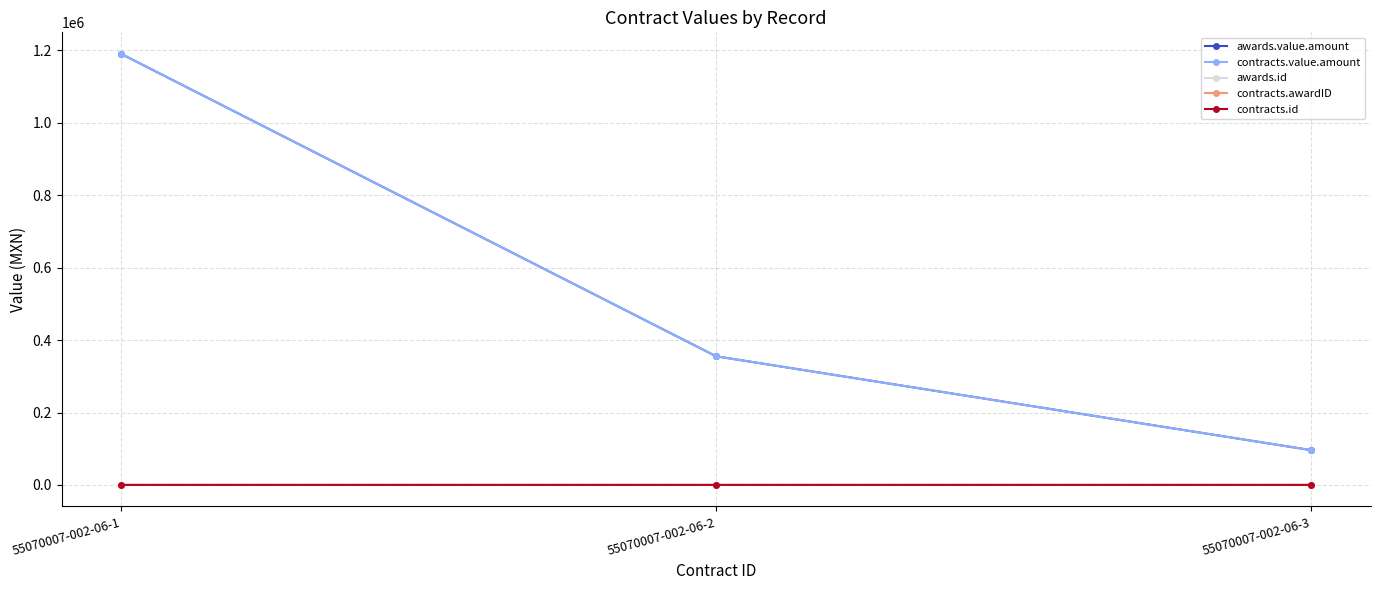

Reading left to right, list all the values displayed in this chart.

awards.value.amount: 1190502.9	355268.9	96129.3
contracts.value.amount: 1190502.9	355268.9	96129.3
awards.id: 1.0	2.0	3.0
contracts.awardID: 1.0	2.0	3.0
contracts.id: 1.0	2.0	3.0